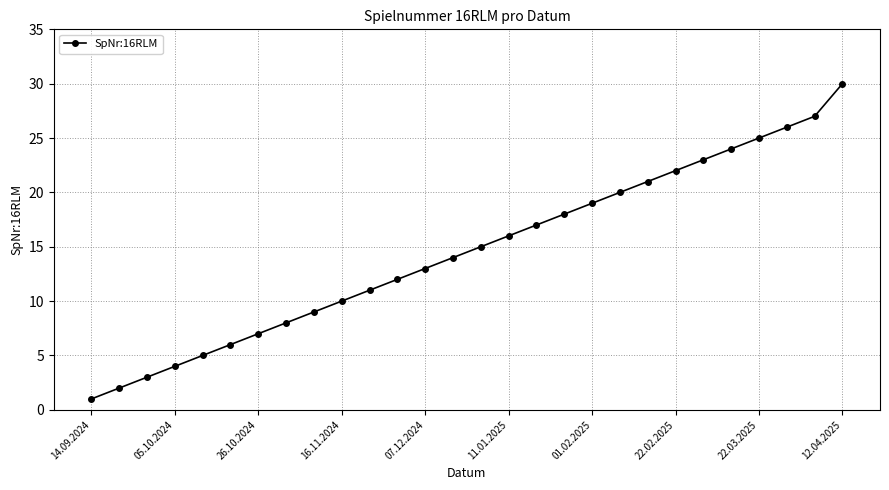

What is the greatest value displayed?

30